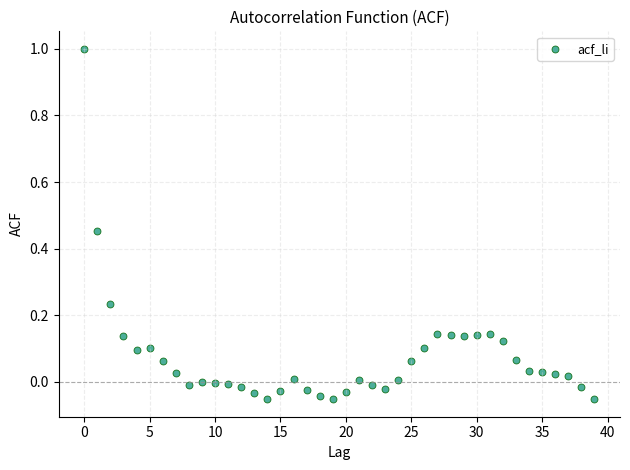

What is the range of Y values (max minus min)?

1.1